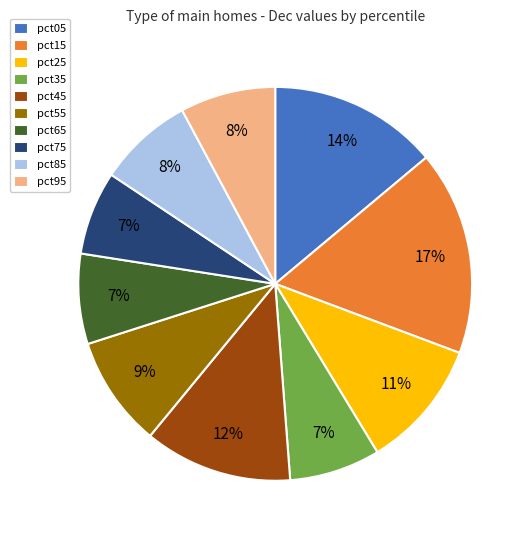

Does any single category account for the majority?

No